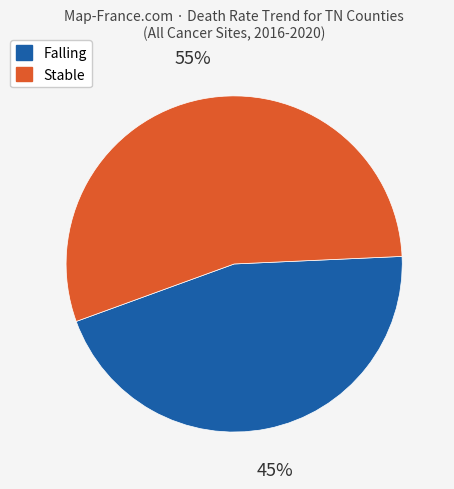

To the nearest percent, what is the difference between the largest and smallest slice percentages?

10%